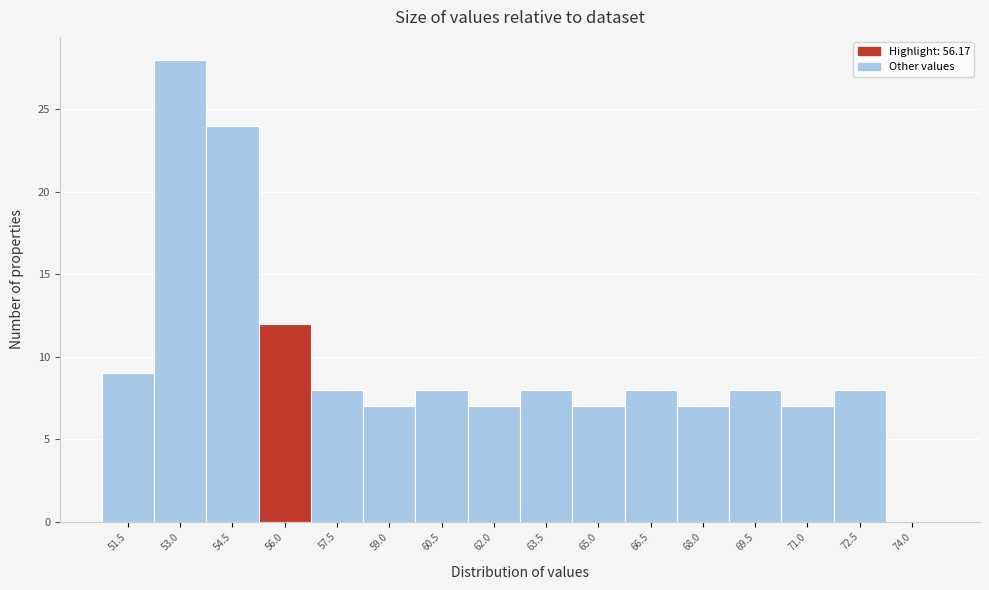

Reading left to right, list all the values displayed in this chart.

51.5=9	53.0=28	54.5=24	56.0=12	57.5=8	59.0=7	60.5=8	62.0=7	63.5=8	65.0=7	66.5=8	68.0=7	69.5=8	71.0=7	72.5=8	74.0=0